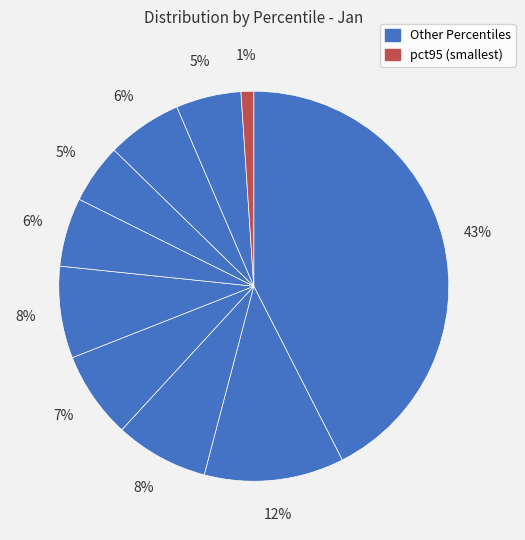

How many slices are in this pie chart?

10